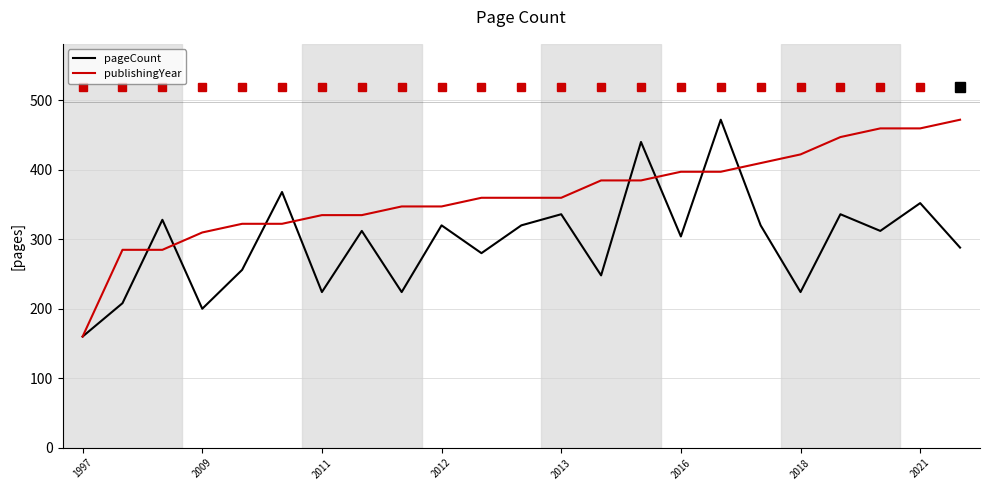

List the series in order of their overall mean, highest first.

publishingYear, pageCount